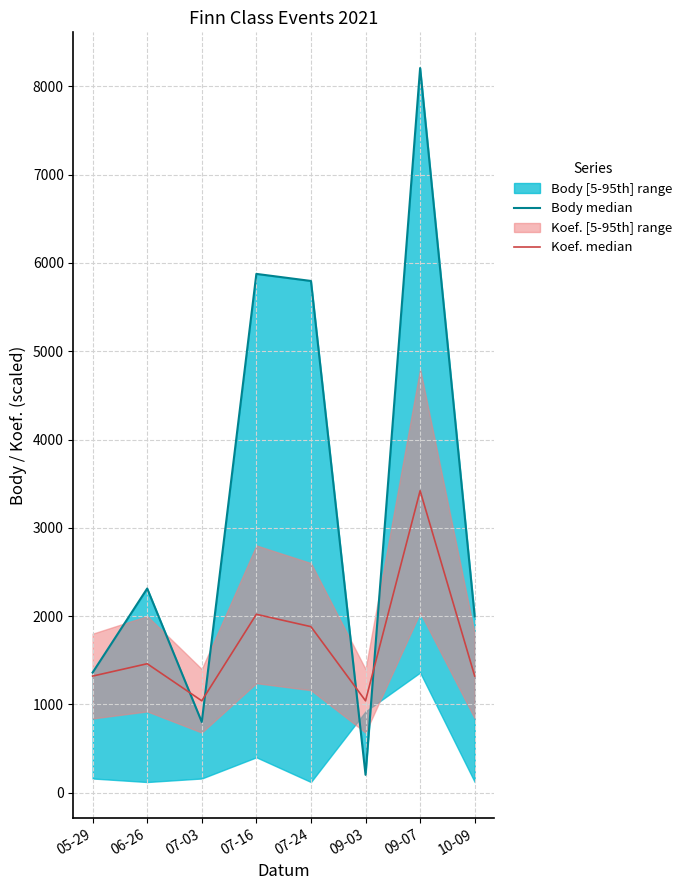

The value of Koef. median at 10-09 is 2305. True or false?

False